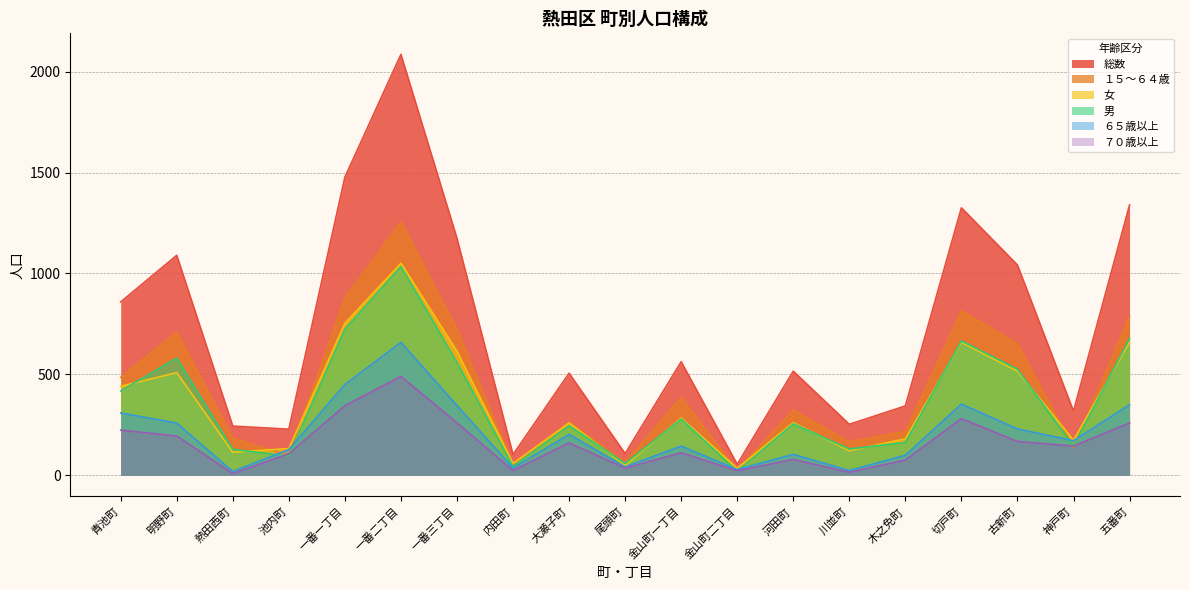

The 総数 series shows 509 at 木之免町. True or false?

False